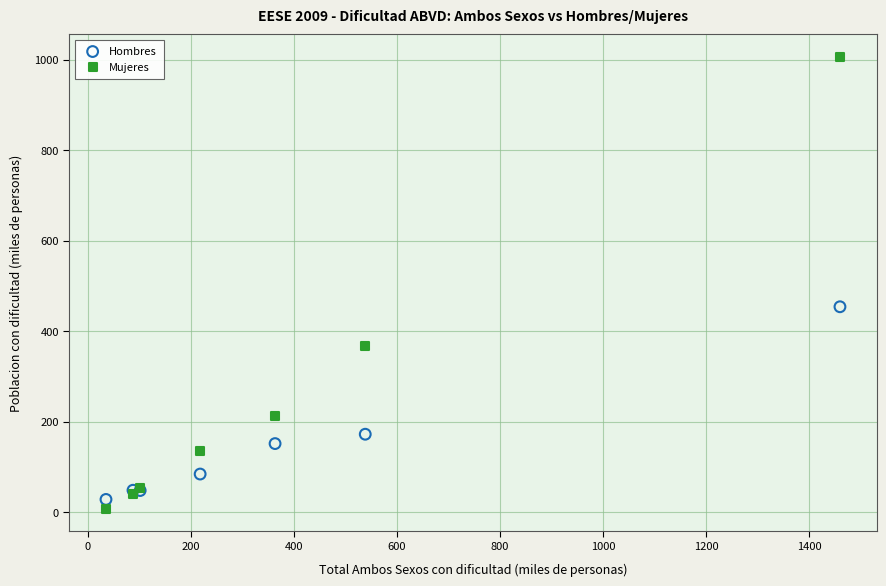

Which series reaches the maximum Y coordinate?

Mujeres